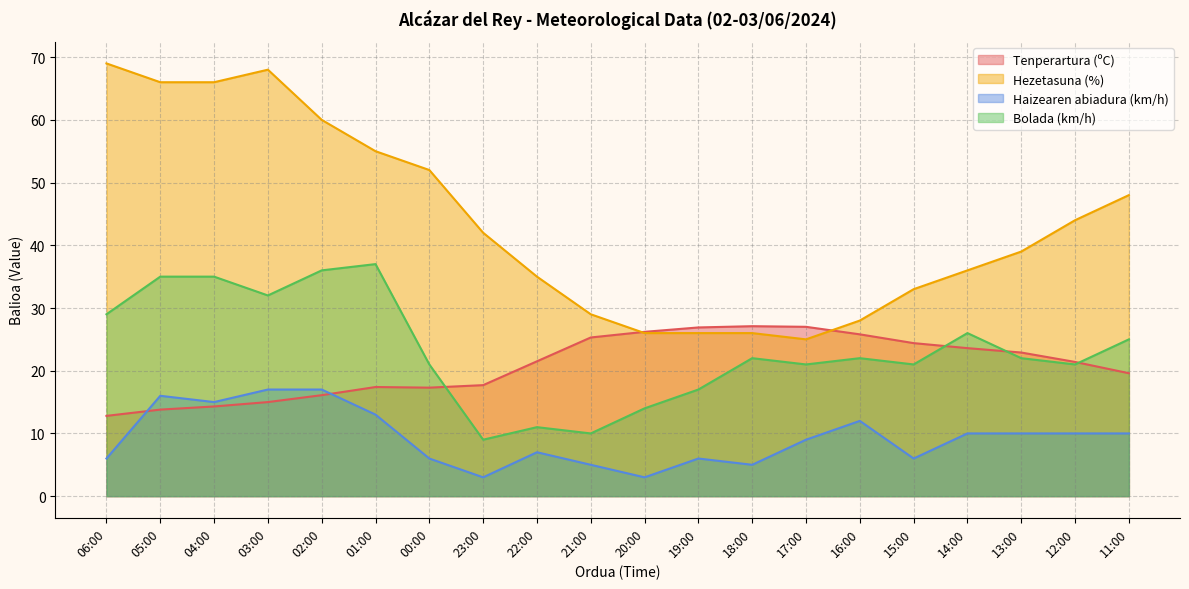

What is the spread (max minus min) of values at 15:00?

27.0